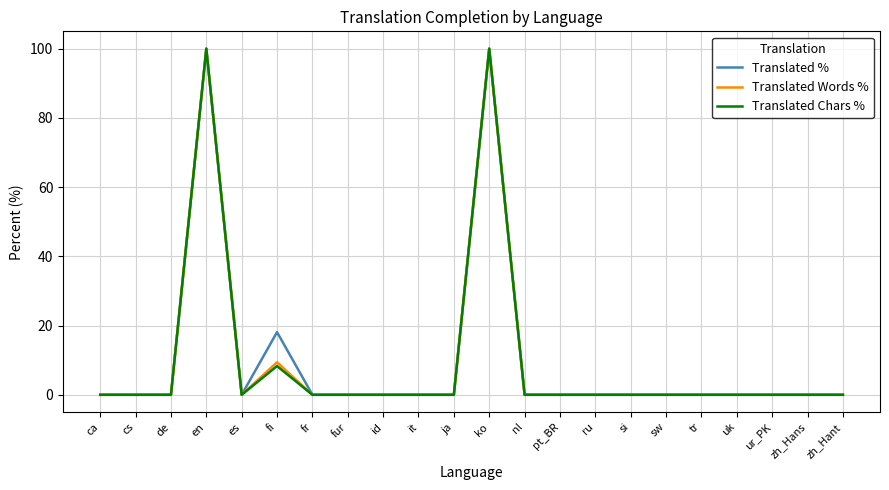

Between fi and ja, which series saw the biggest shift?

Translated %